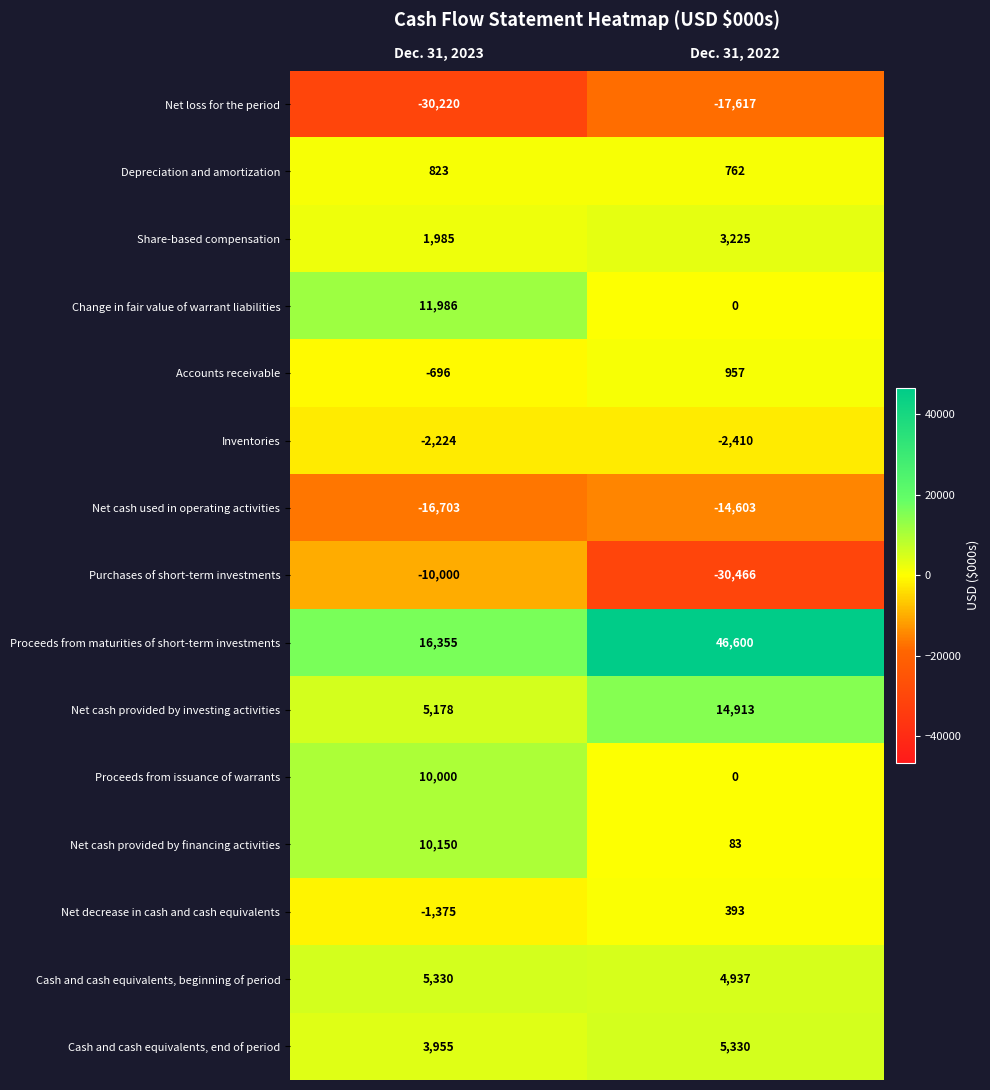

What is the total value across all series at Dec. 31, 2023?

4544